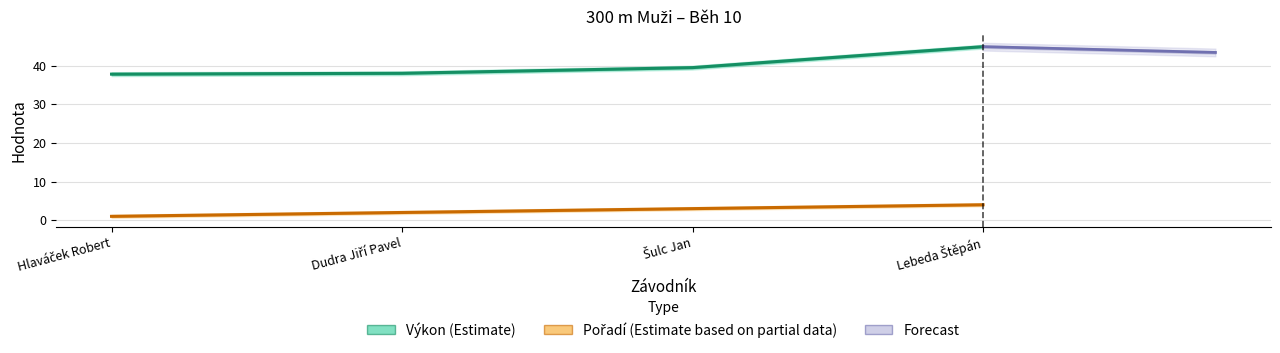

Which series has the largest total across all categories?

Výkon